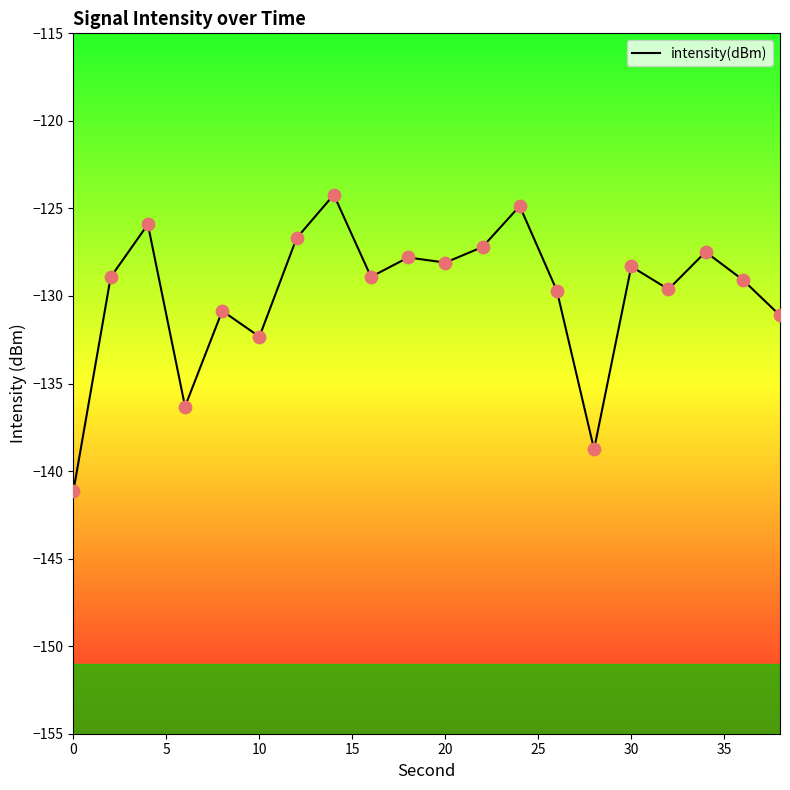

What is the greatest value displayed?

-124.2